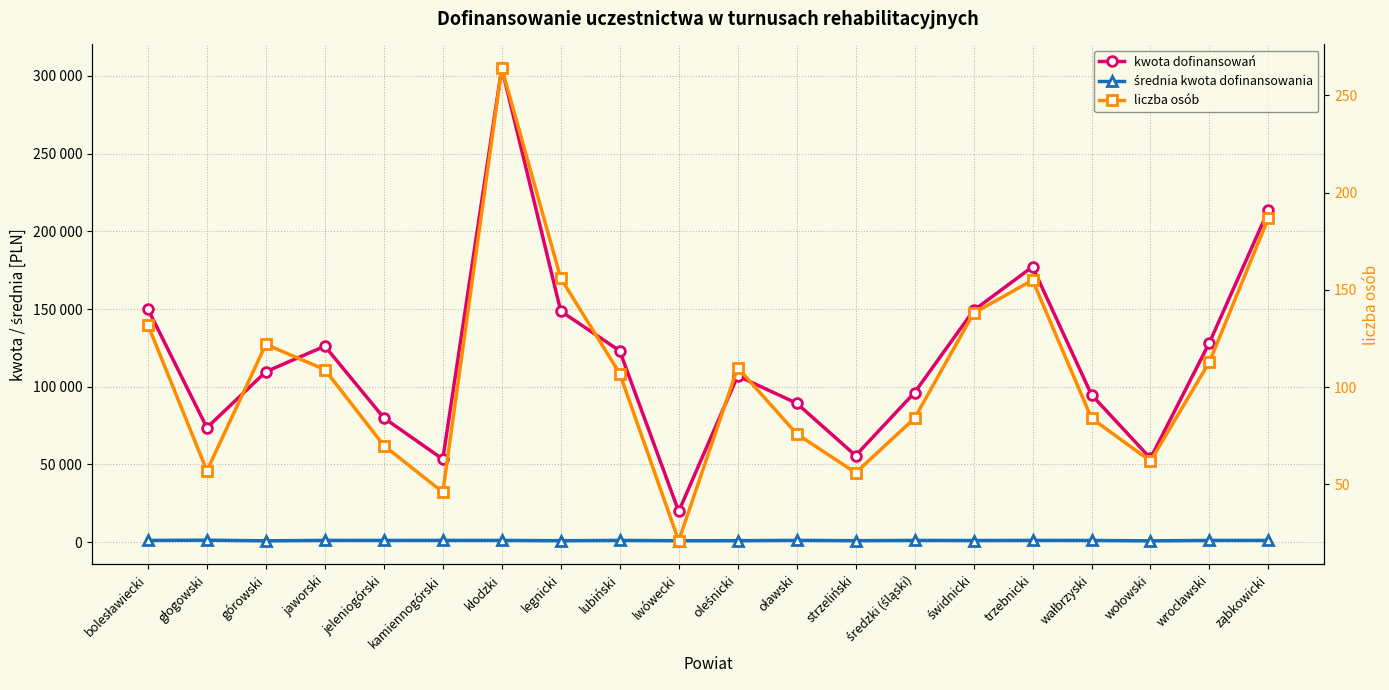

Reading left to right, extract all data points from this chart.

kwota dofinansowań: bolesławiecki=150000.0	głogowski=73672.0	górowski=109698.0	jaworski=126124.0	jeleniogórski=80000.0	kamiennogórski=53398.0	kłodzki=305034.0	legnicki=148660.0	lubiński=123096.0	lwówecki=19826.0	oleśnicki=106963.0	oławski=89412.0	strzeliński=55735.0	średzki (śląski)=96274.0	świdnicki=149112.0	trzebnicki=177185.0	wałbrzyski=94840.0	wołowski=53939.0	wrocławski=128414.0	ząbkowicki=213675.0
średnia kwota dofinansowania: bolesławiecki=1136.4	głogowski=1292.5	górowski=899.2	jaworski=1157.1	jeleniogórski=1142.9	kamiennogórski=1160.8	kłodzki=1155.4	legnicki=953.0	lubiński=1150.4	lwówecki=944.1	oleśnicki=972.4	oławski=1176.5	strzeliński=995.3	średzki (śląski)=1146.1	świdnicki=1080.5	trzebnicki=1143.1	wałbrzyski=1129.0	wołowski=870.0	wrocławski=1136.4	ząbkowicki=1142.7
liczba osób: bolesławiecki=132.0	głogowski=57.0	górowski=122.0	jaworski=109.0	jeleniogórski=70.0	kamiennogórski=46.0	kłodzki=264.0	legnicki=156.0	lubiński=107.0	lwówecki=21.0	oleśnicki=110.0	oławski=76.0	strzeliński=56.0	średzki (śląski)=84.0	świdnicki=138.0	trzebnicki=155.0	wałbrzyski=84.0	wołowski=62.0	wrocławski=113.0	ząbkowicki=187.0